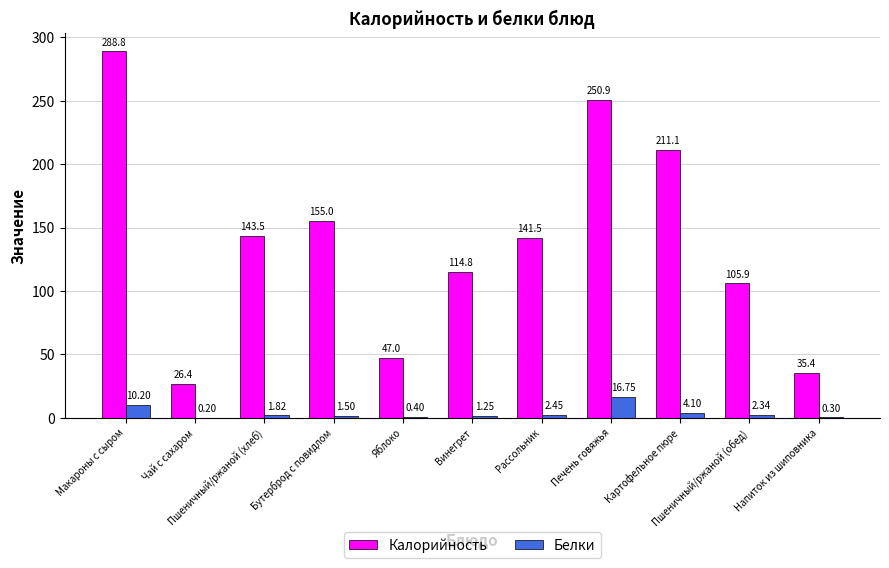

What is the sum of all Белки values?

41.3